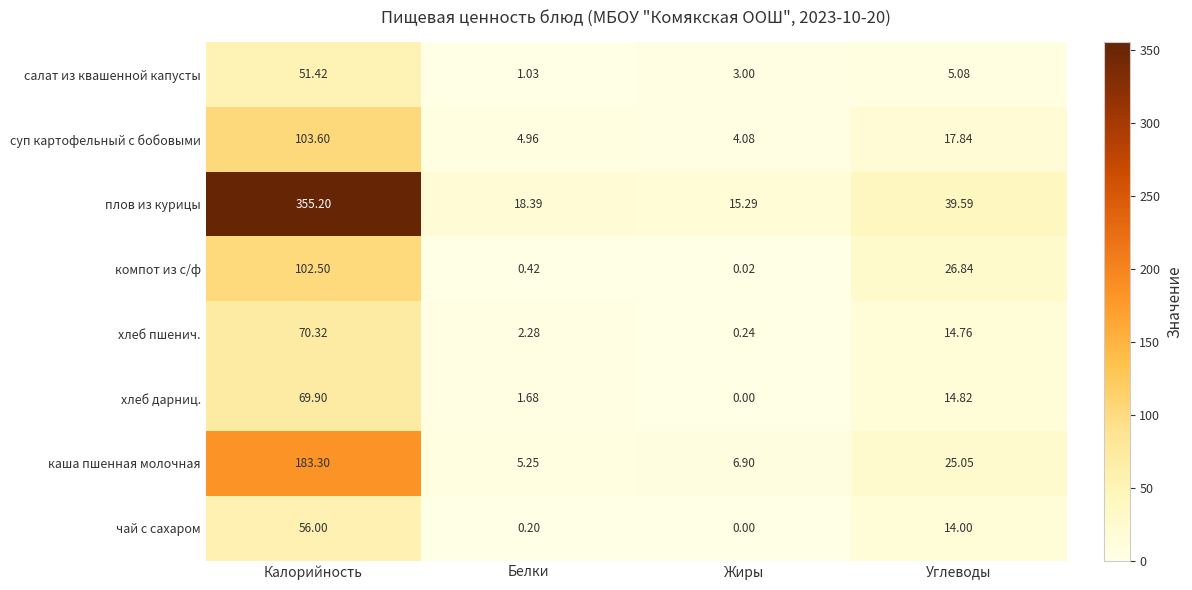

At which category is the sum across all series the highest?

Калорийность